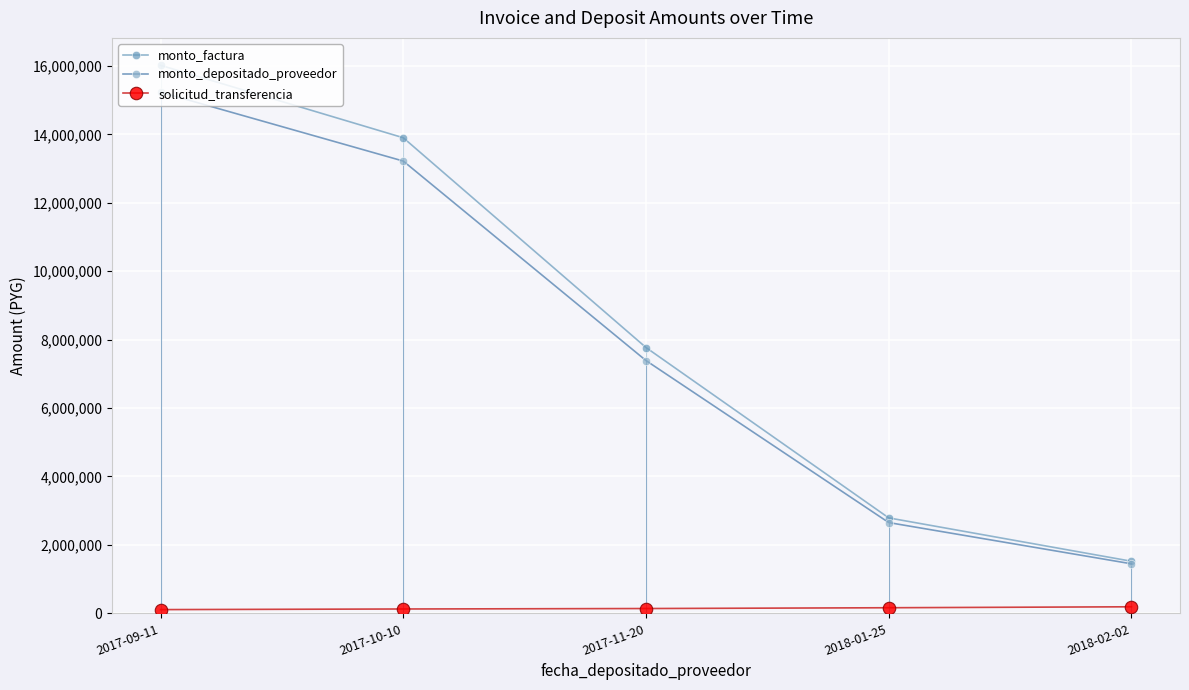

What is the average value of the solicitud_transferencia series?

147022